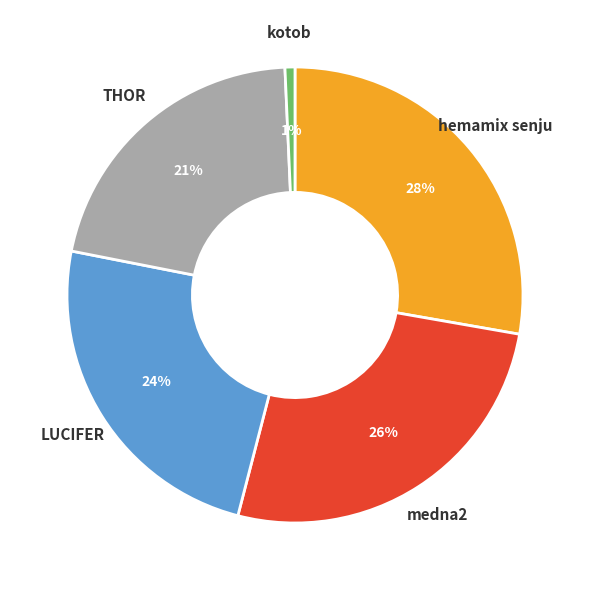

To the nearest percent, what portion does hemamix senju represent?

28%